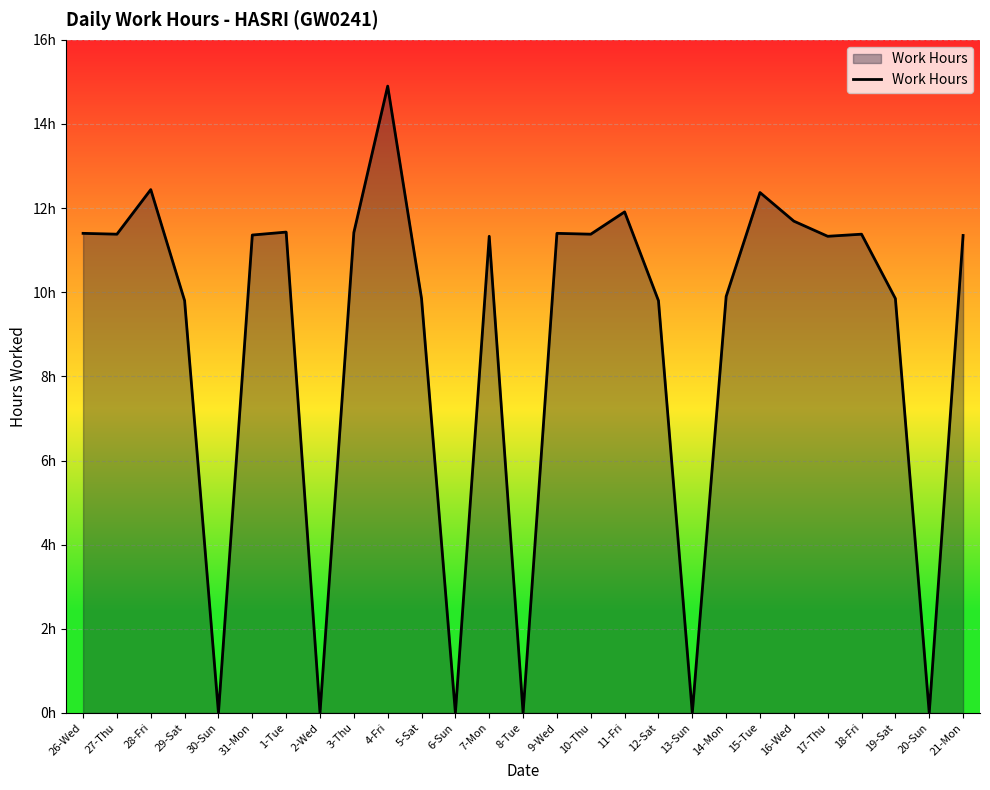

What is the value of the 16th point from the left?

11.4